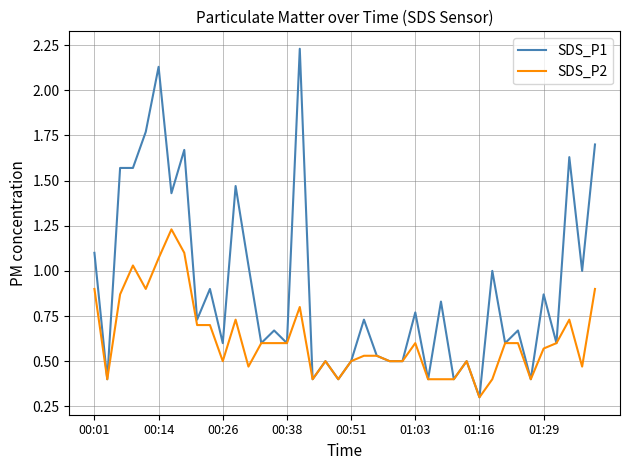

List the series in order of their overall mean, highest first.

SDS_P1, SDS_P2